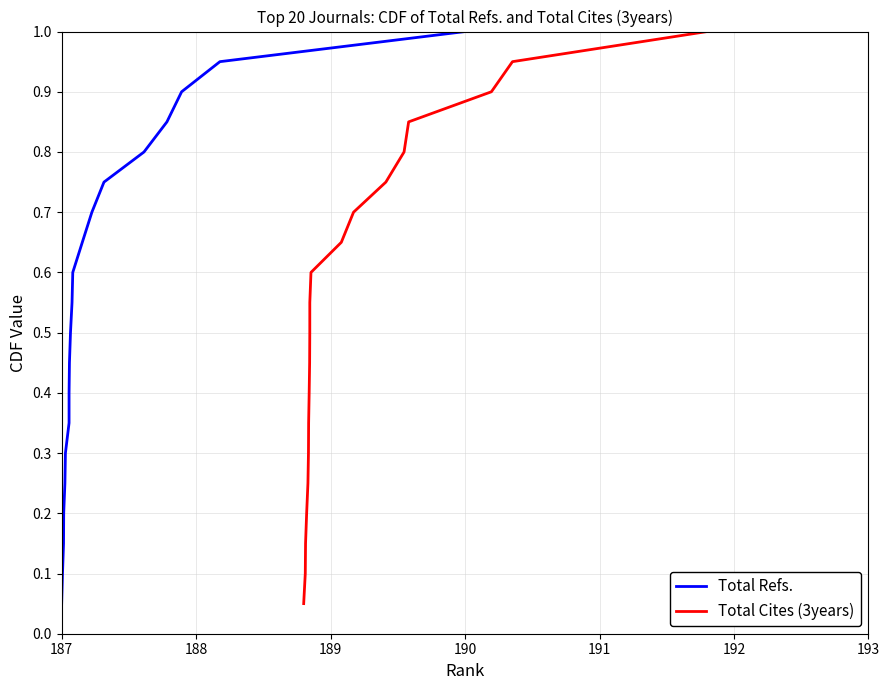

True or false: Total Refs. has a value of 1.2 at 17.

False